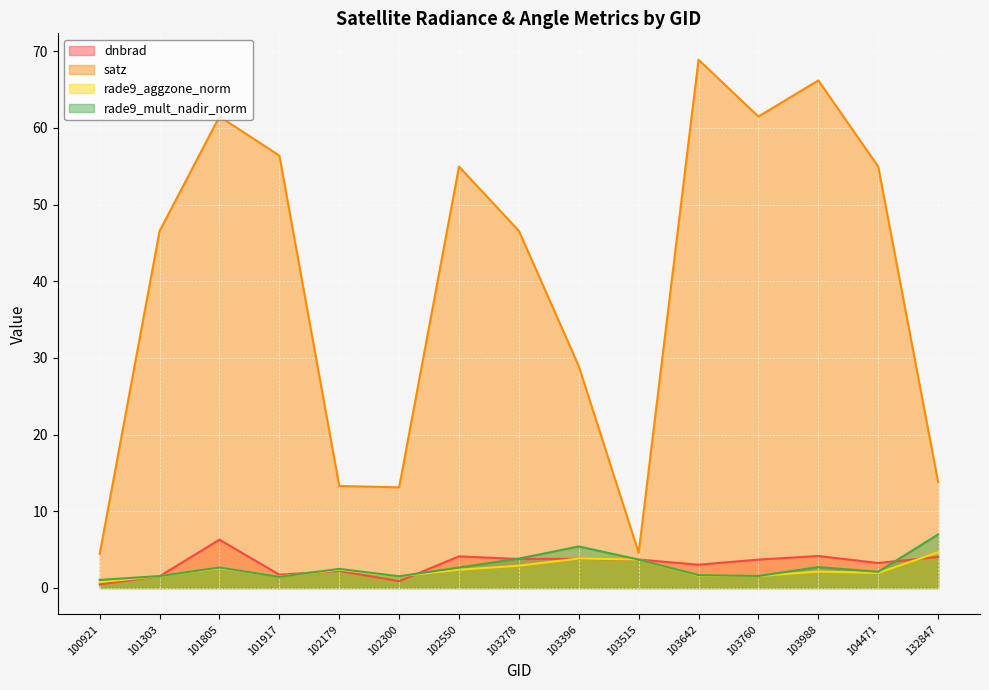

True or false: dnbrad and satz cross at least once.

False